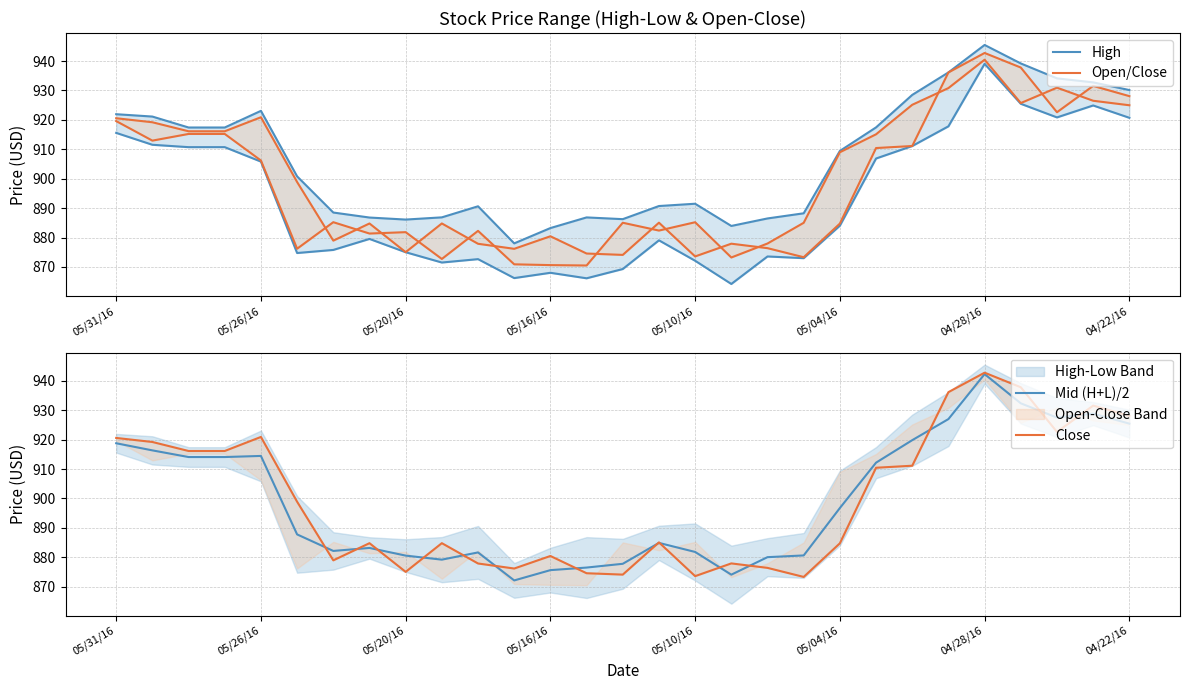

What position from the right is 10?

19